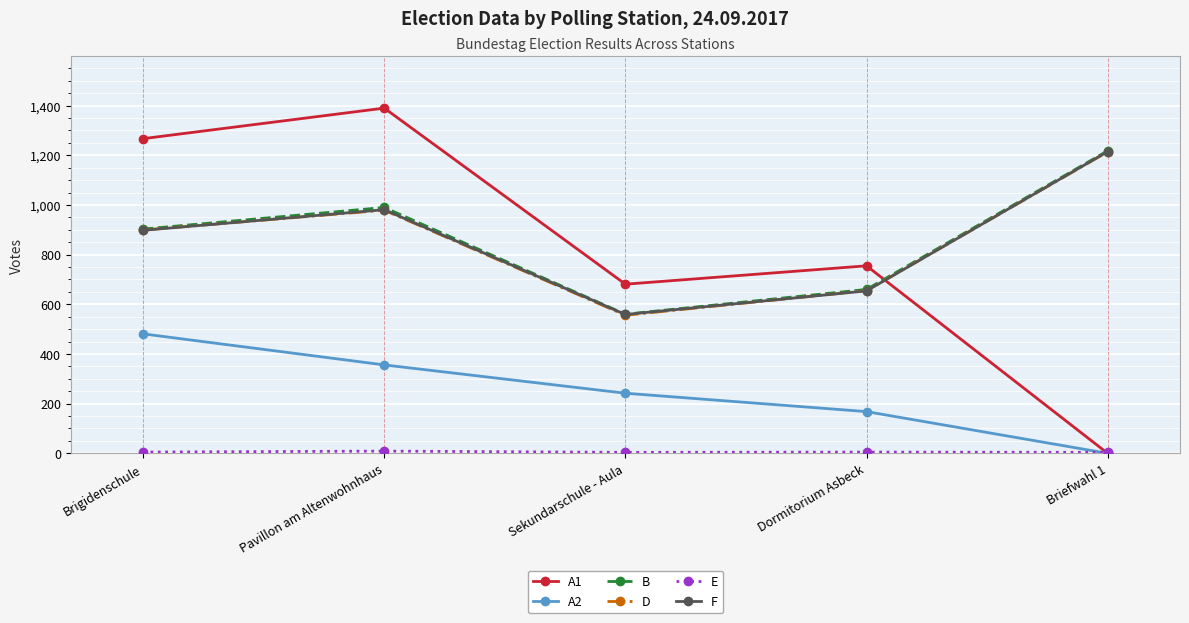

True or false: A1 and B intersect in this chart.

True